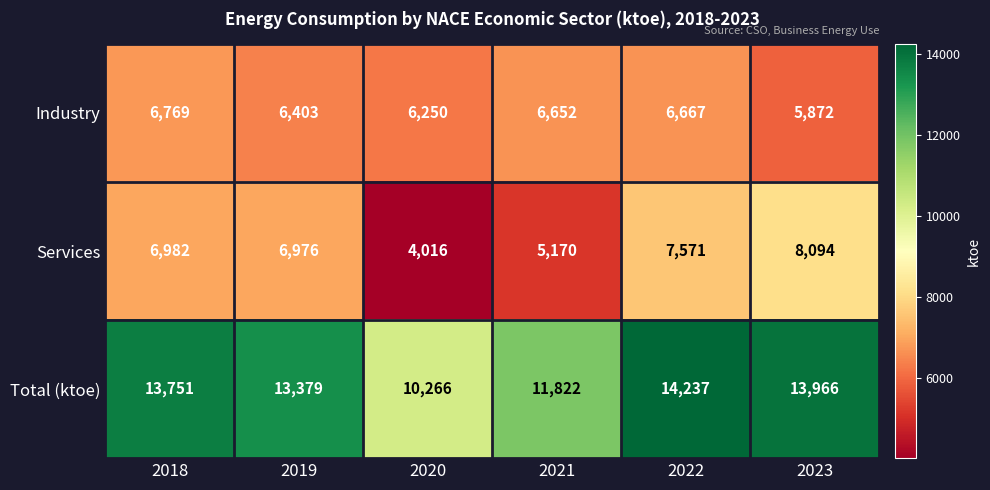

At how many categories does at least one series exceed 13605?

3